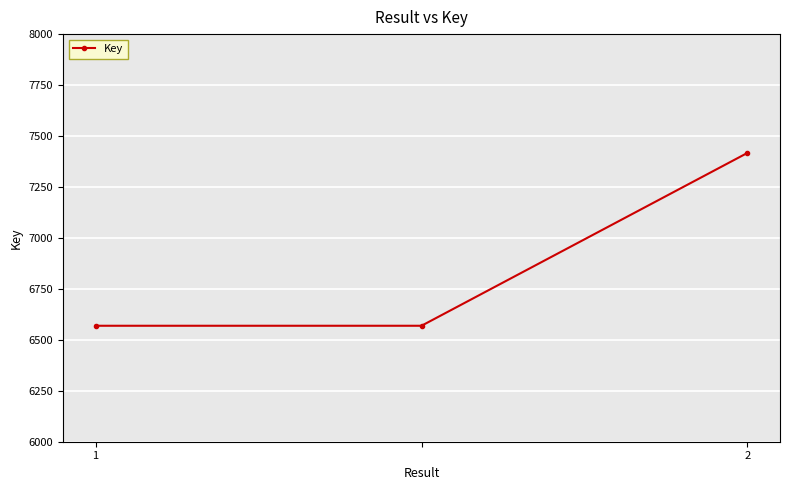

What is the maximum value shown in the chart?

7417